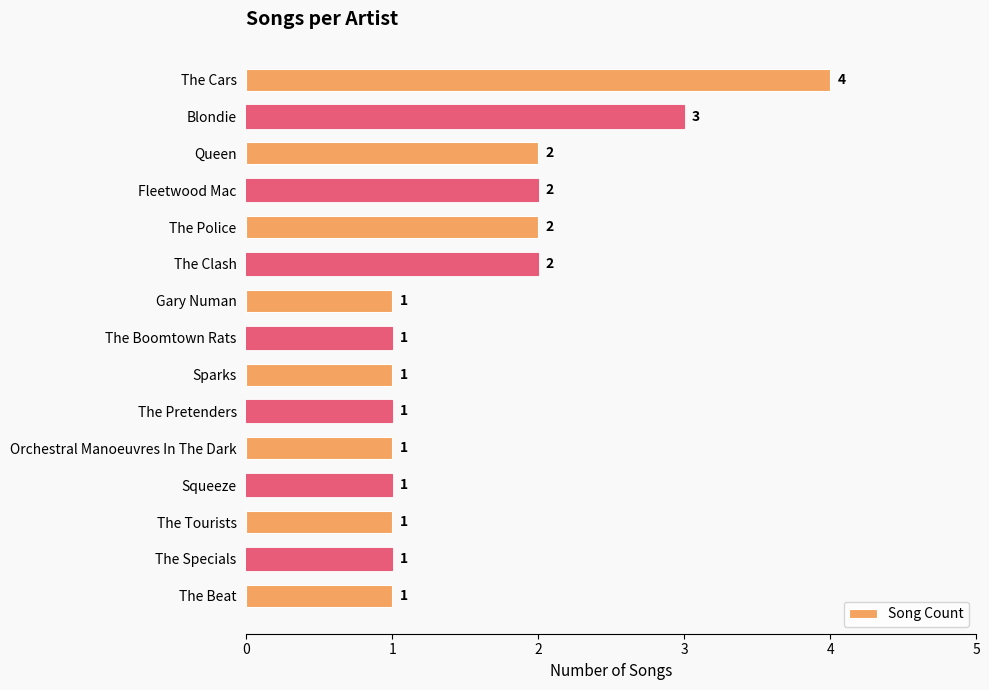

Is it true that the value at The Police is 2?

True